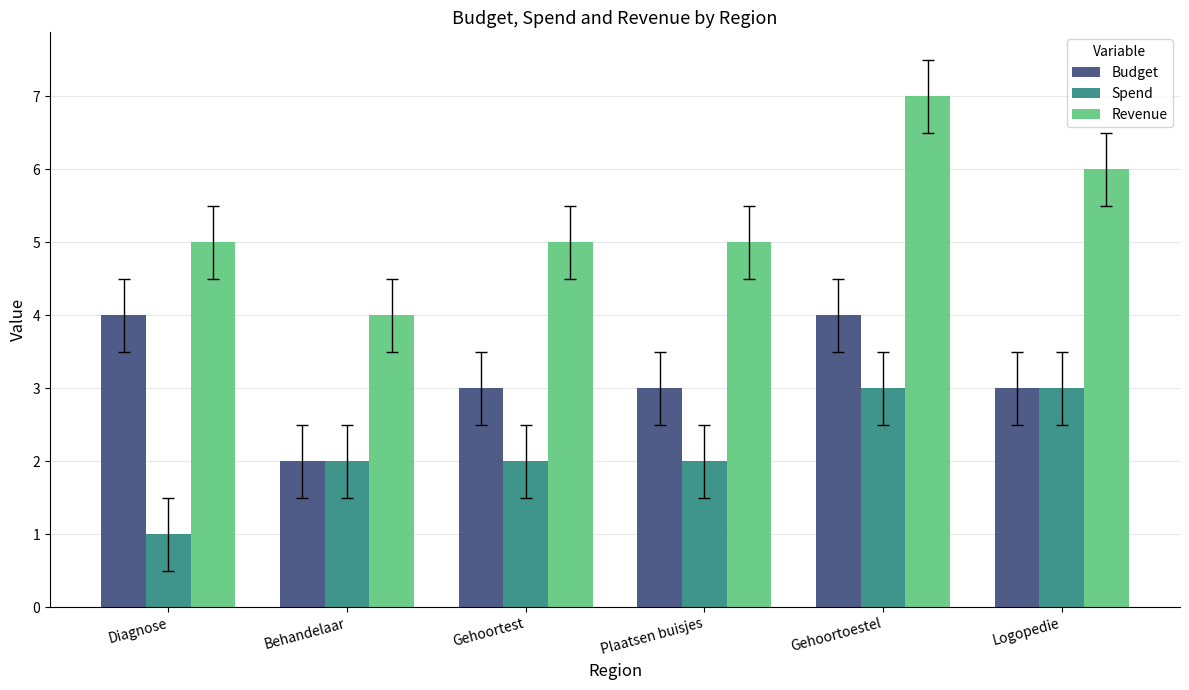

How many series are shown in this chart?

3